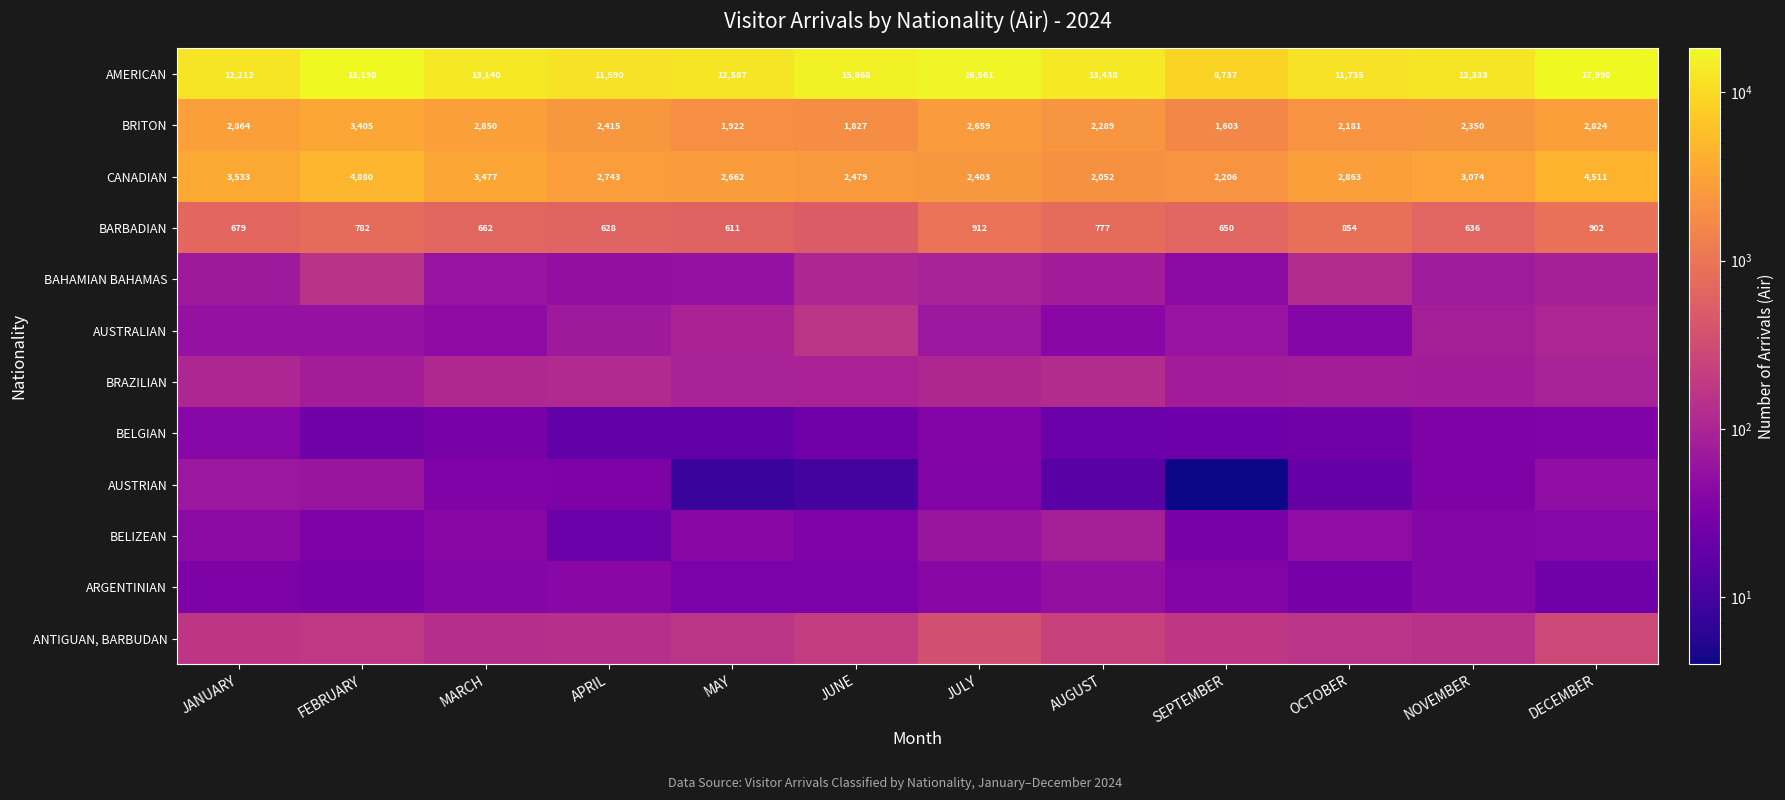

The BRITON series shows 1827 at JUNE. True or false?

True